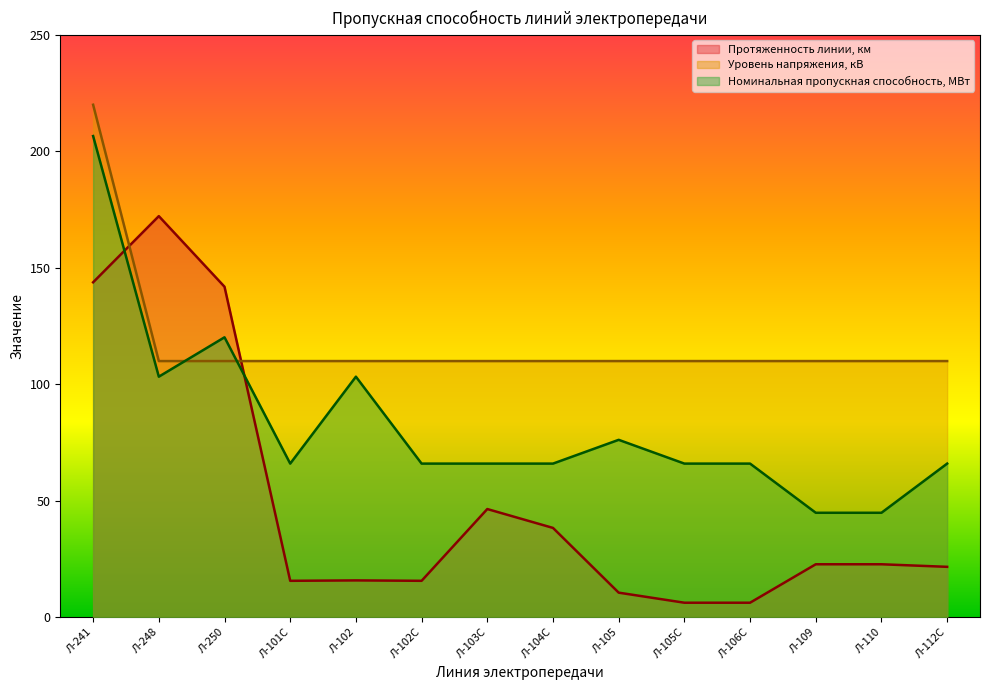

What is the value of the Протяженность линии, км point at the 4th from the left?

15.7